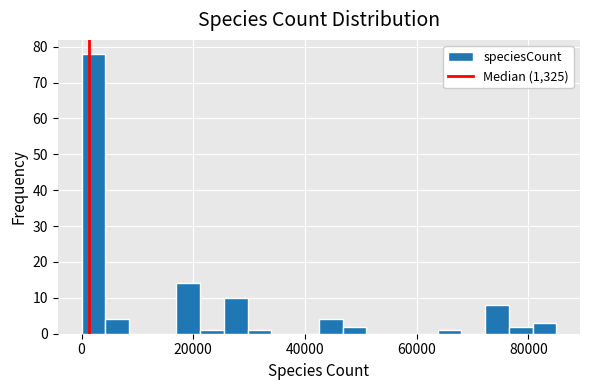

Around what value on the x-axis is the tallest bar? Give the approximate position of its centre, as read against the axis.

2000